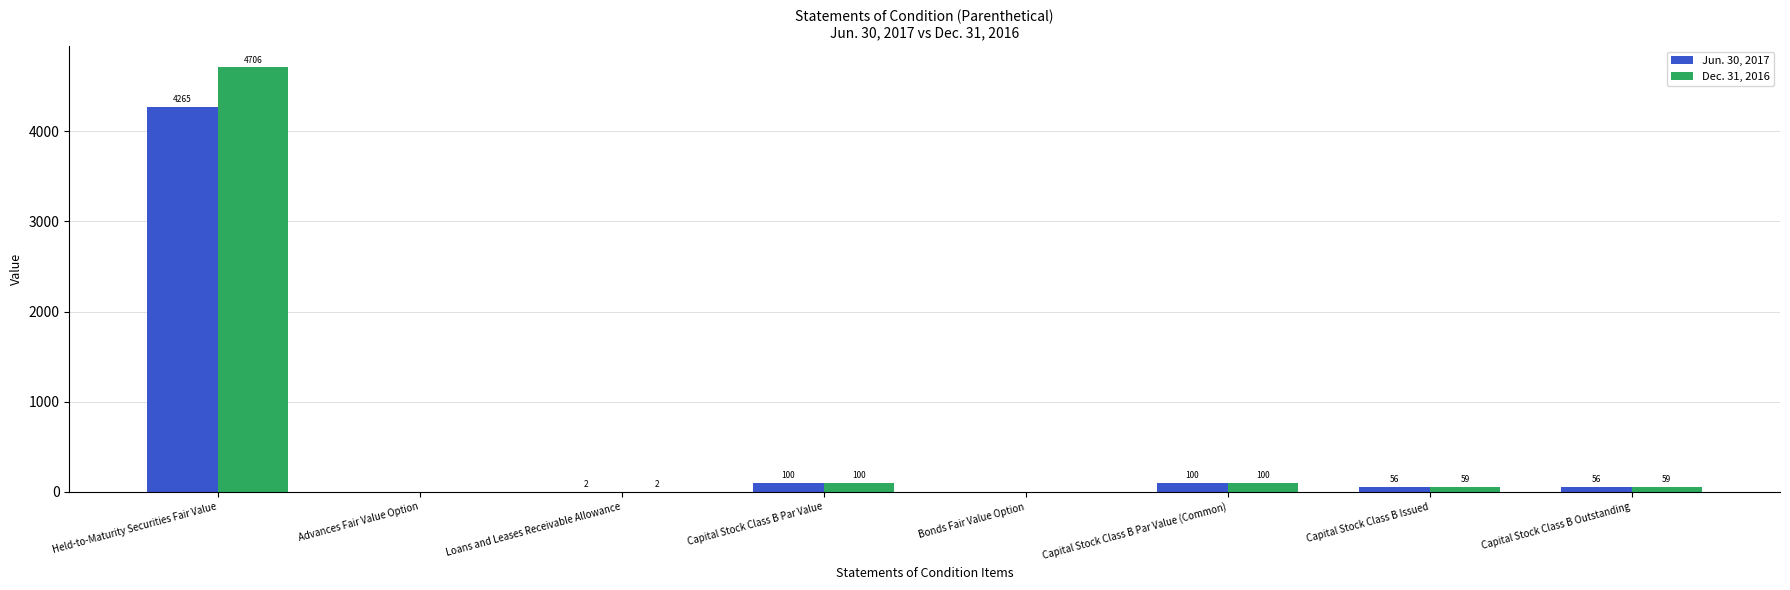

At which category is the sum across all series the highest?

Held-to-Maturity Securities Fair Value